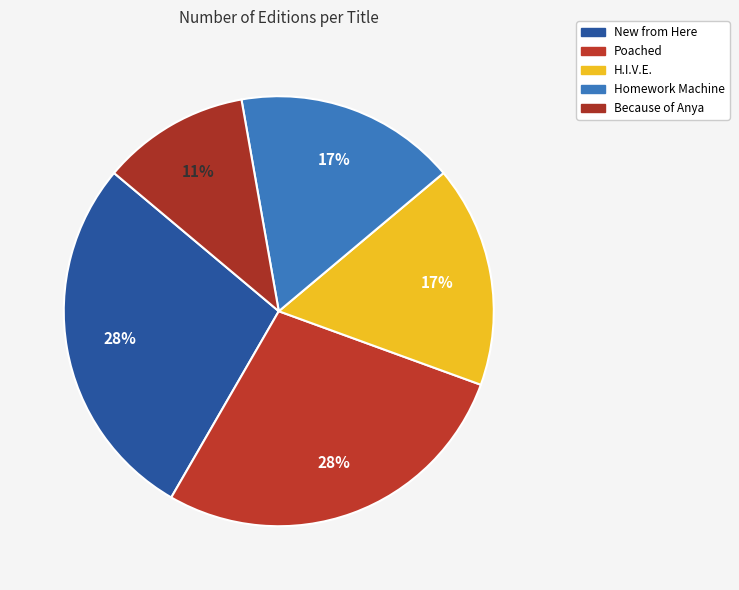

To the nearest percent, what is the difference between the largest and smallest slice percentages?

17%